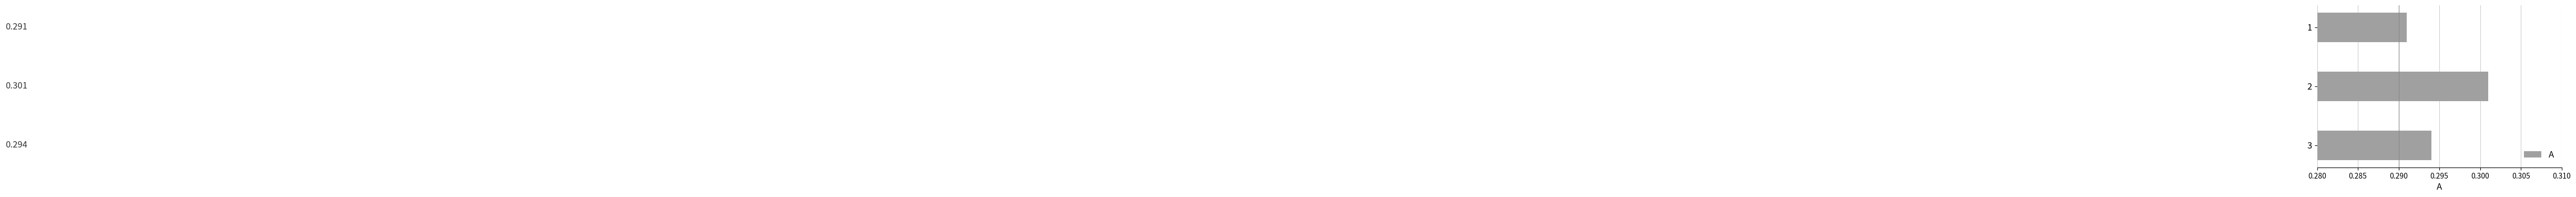

How many bars are there in total?

3